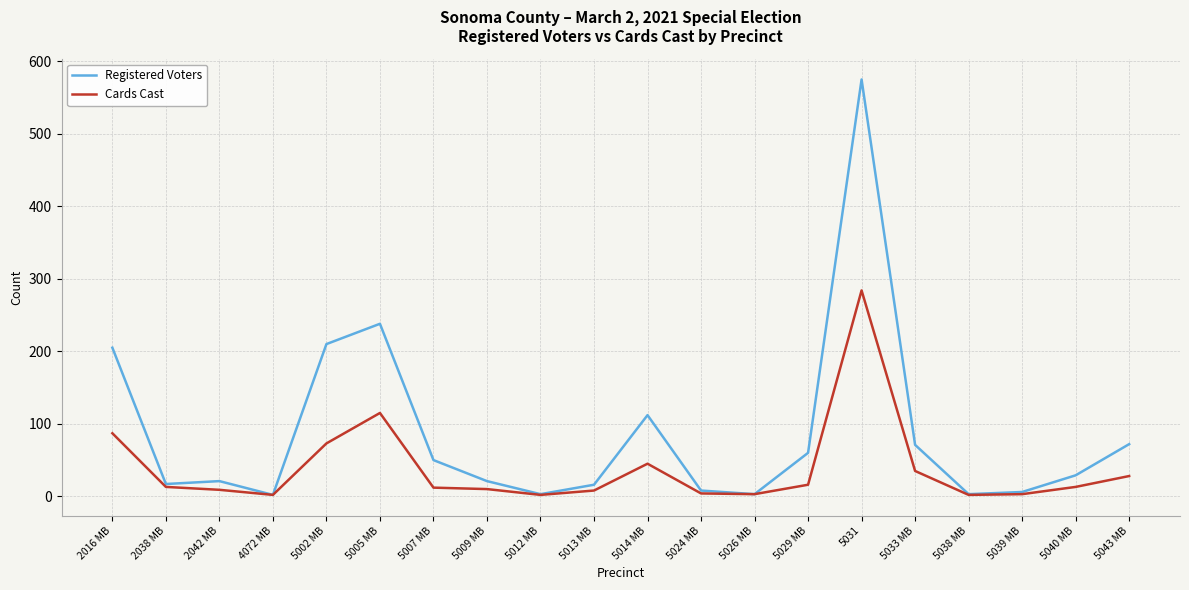

Which label corresponds to the largest value in the chart?

5031